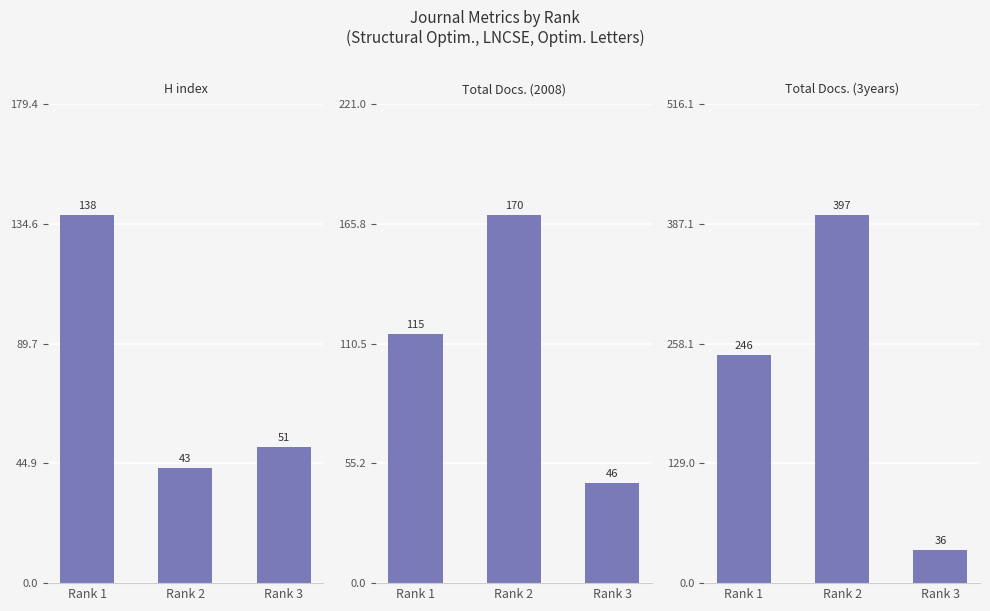

Which series has the widest spread of values?

Total Docs. (3years)